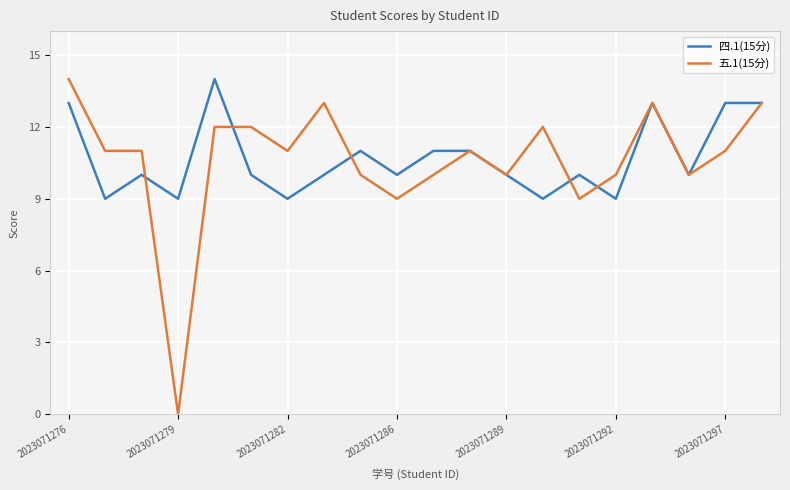

What is the lowest value of the 四.1(15分) series?

9